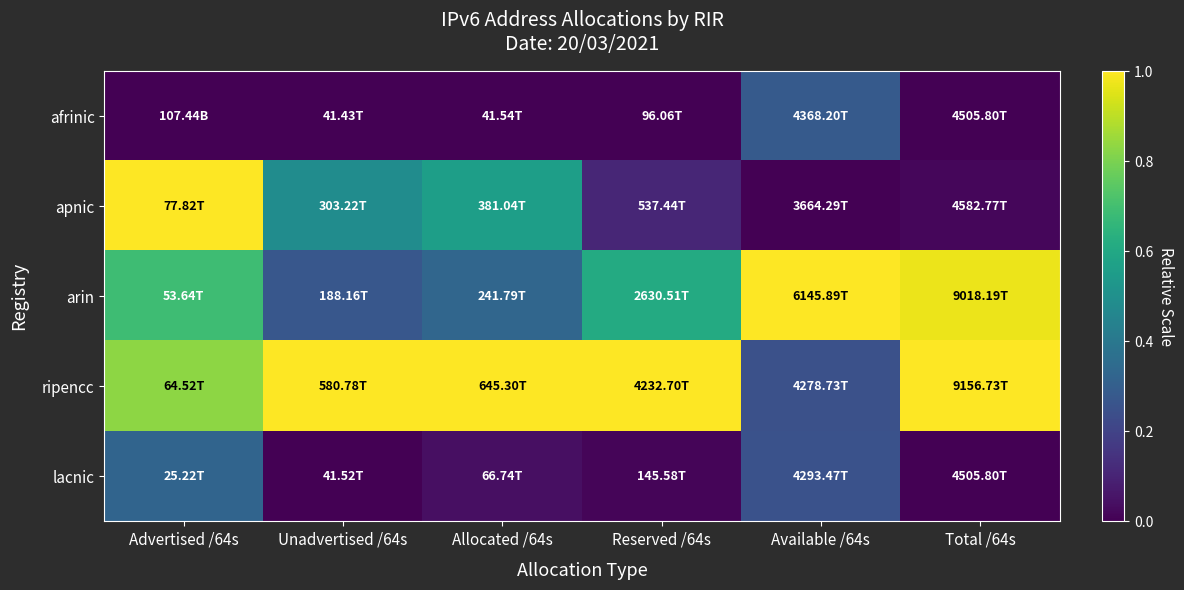

At Allocated /64s, list the series in order from largest to smallest.

ripencc, apnic, arin, lacnic, afrinic